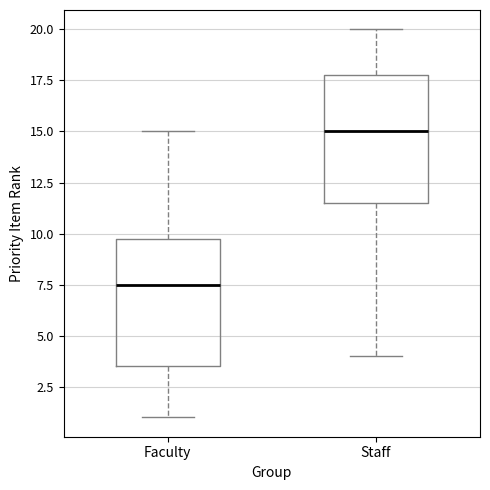

Which box's median line is the lowest?

Faculty